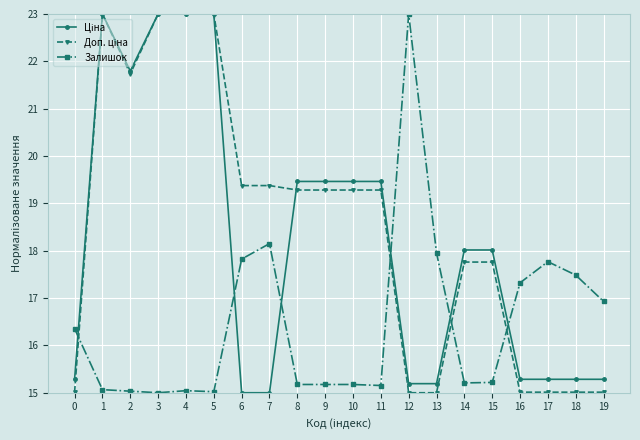

What is the value of the Залишок point at the 11th from the left?

15.2